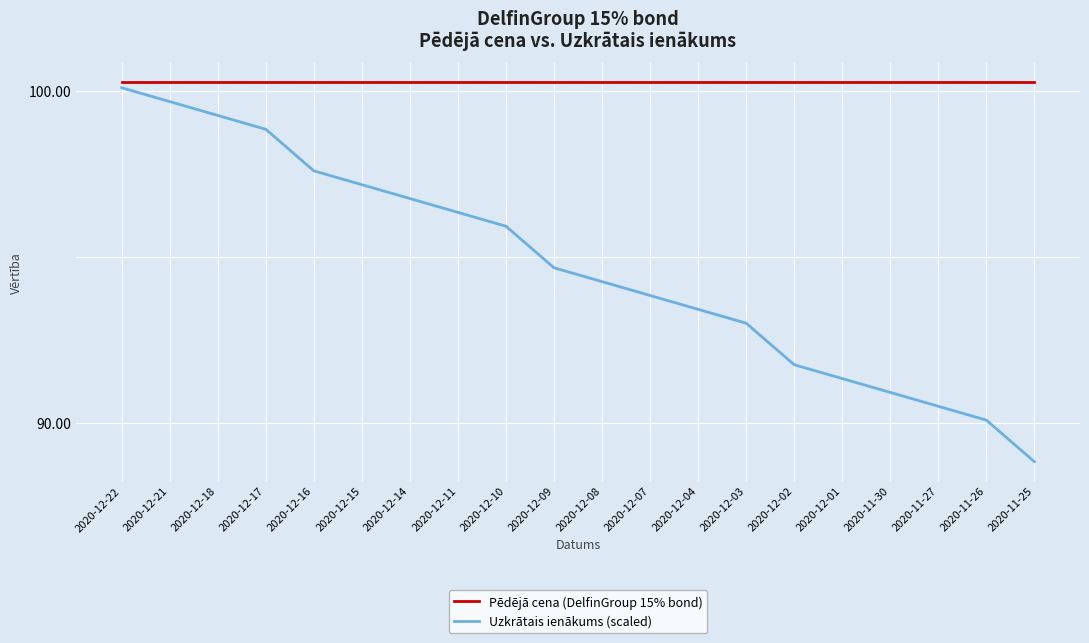

True or false: Pēdējā cena (DelfinGroup 15% bond) and Uzkrātais ienākums (scaled) cross at least once.

False